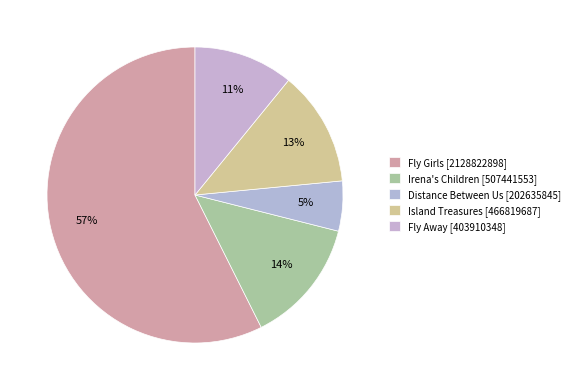

Is there a majority slice in this chart?

Yes